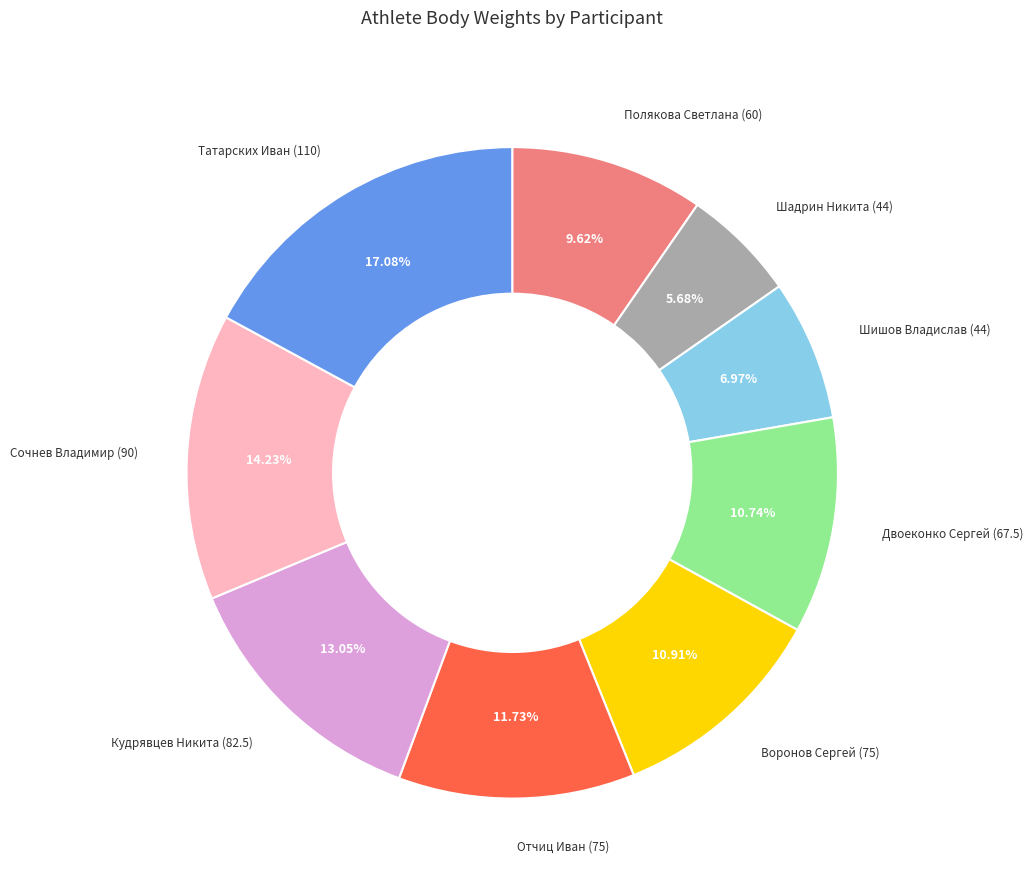

Does any single category account for the majority?

No